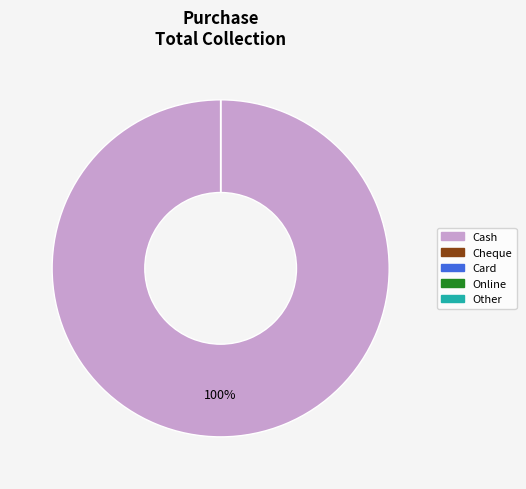

Which category has the biggest portion of the pie?

Cash